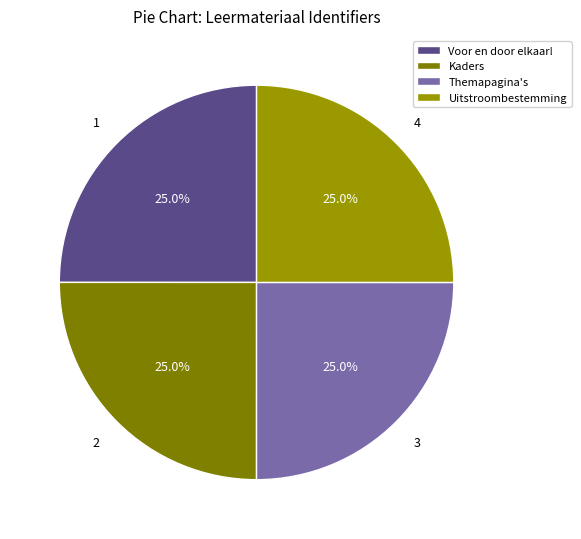

Rank the categories by value from highest to lowest.

Uitstroombestemming, Themapagina's, Kaders, Voor en door elkaar!